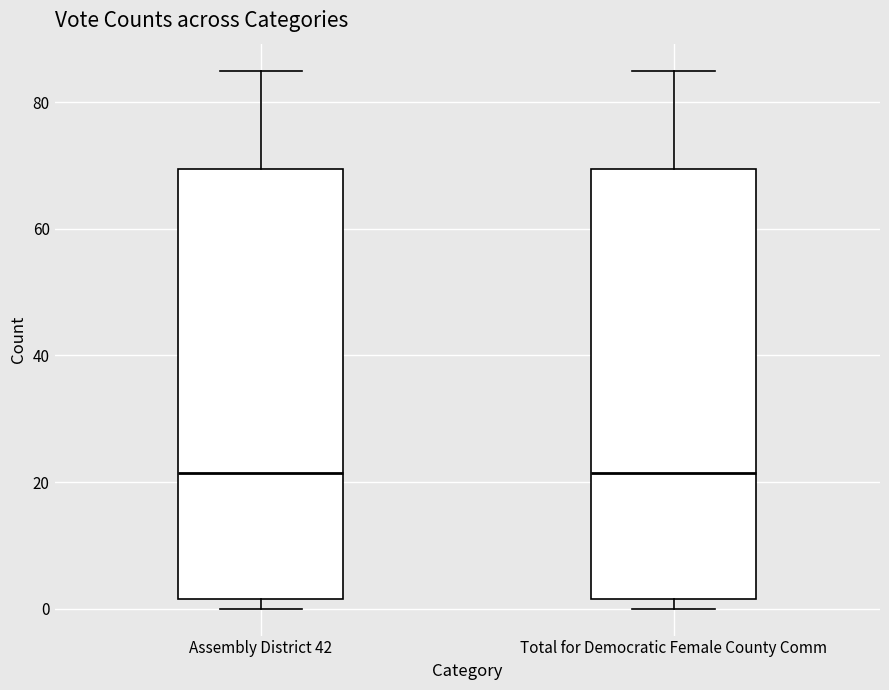

Where is the upper edge of the box for Assembly District 42 on the y-axis? The values are not printed on the chart, so give them approximately, as read against the axis.

70